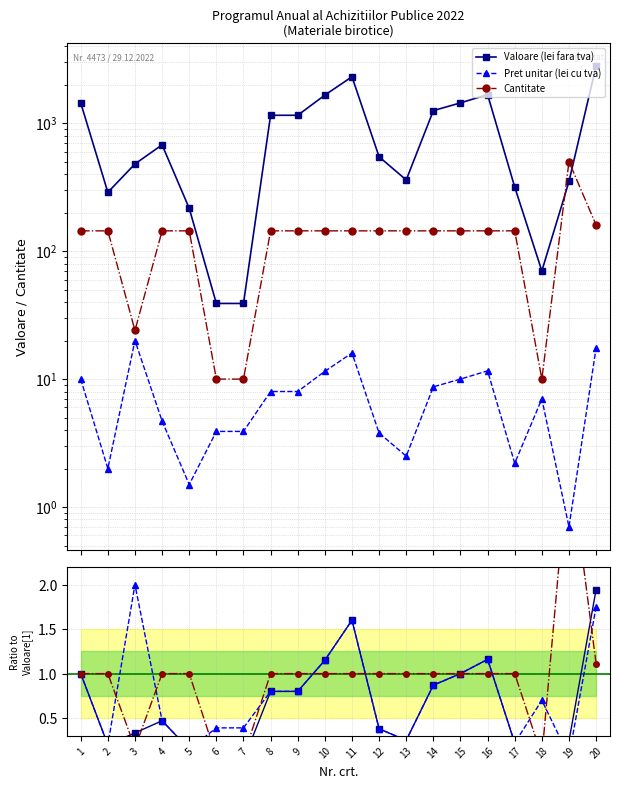

In Cantitate, how many points are higher than both neighbors (excluding endpoints)?

1